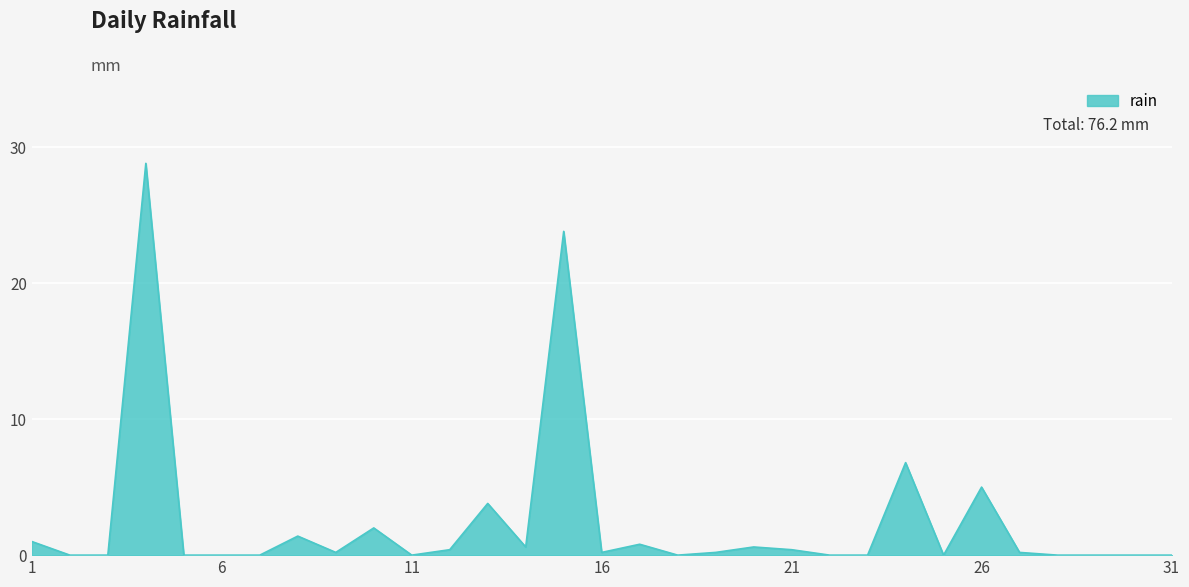

What is the difference between the maximum and minimum values?

28.8